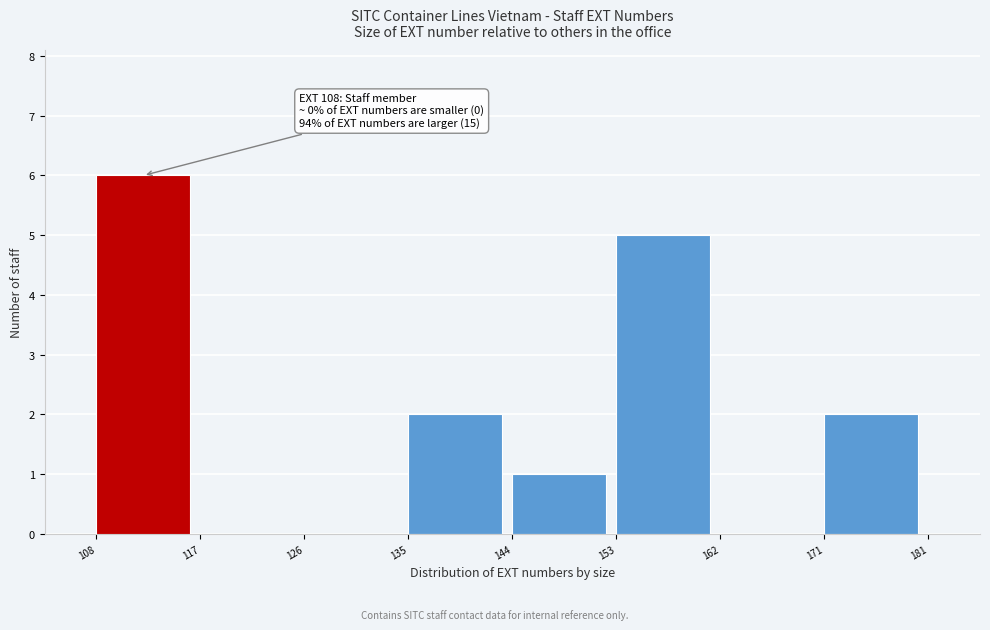

Reading right to left, extract all data points from this chart.

171=2	162=0	153=5	144=1	135=2	126=0	117=0	108=6